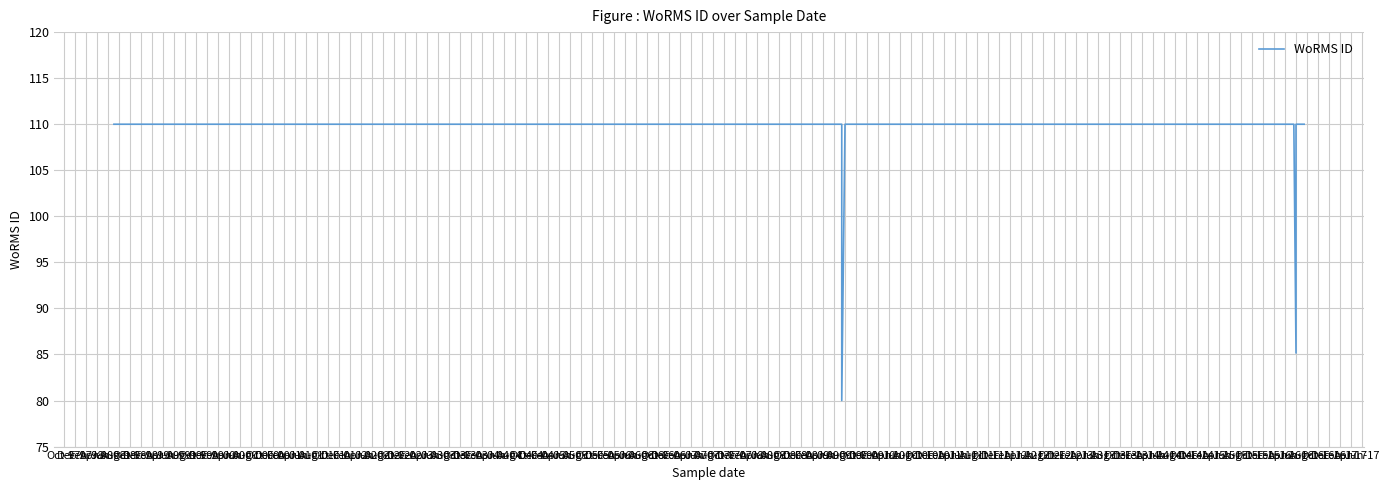

Which category has the lowest value across all series?

Apr-98